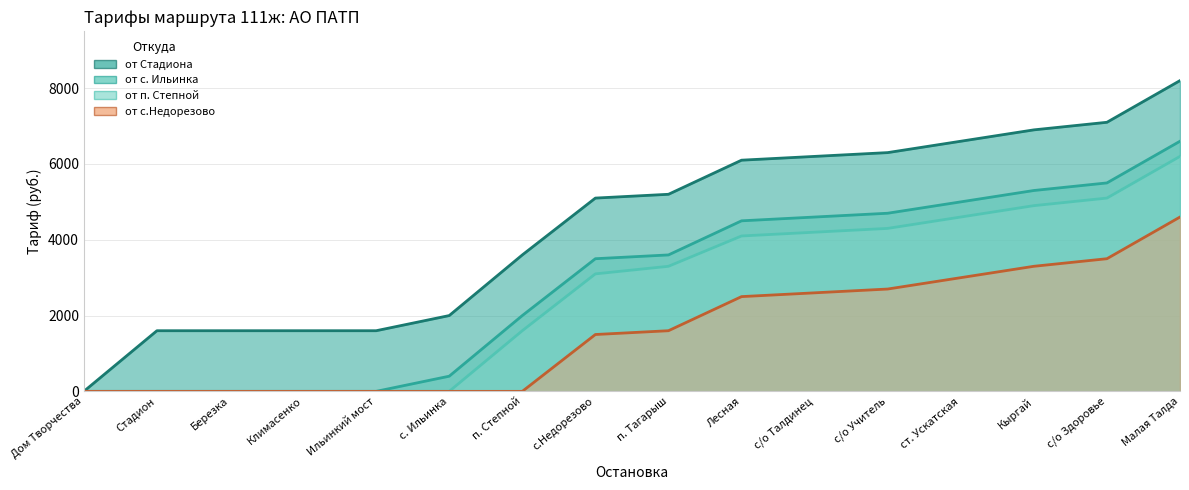

Reading left to right, transcribe all the data shown in this chart.

от Стадиона: Дом Творчества=0	Стадион=1600	Березка=1600	Климасенко=1600	Ильинкий мост=1600	с. Ильинка=2000	п. Степной=3600	с.Недорезово=5100	п. Тагарыш=5200	Лесная=6100	с/о Талдинец=6200	с/о Учитель=6300	ст. Ускатская=6600	Кыргай=6900	с/о Здоровье=7100	Малая Талда=8200
от с. Ильинка: Дом Творчества=0	Стадион=0	Березка=0	Климасенко=0	Ильинкий мост=0	с. Ильинка=400	п. Степной=2000	с.Недорезово=3500	п. Тагарыш=3600	Лесная=4500	с/о Талдинец=4600	с/о Учитель=4700	ст. Ускатская=5000	Кыргай=5300	с/о Здоровье=5500	Малая Талда=6600
от п. Степной: Дом Творчества=0	Стадион=0	Березка=0	Климасенко=0	Ильинкий мост=0	с. Ильинка=0	п. Степной=1600	с.Недорезово=3100	п. Тагарыш=3300	Лесная=4100	с/о Талдинец=4200	с/о Учитель=4300	ст. Ускатская=4600	Кыргай=4900	с/о Здоровье=5100	Малая Талда=6200
от с.Недорезово: Дом Творчества=0	Стадион=0	Березка=0	Климасенко=0	Ильинкий мост=0	с. Ильинка=0	п. Степной=0	с.Недорезово=1500	п. Тагарыш=1600	Лесная=2500	с/о Талдинец=2600	с/о Учитель=2700	ст. Ускатская=3000	Кыргай=3300	с/о Здоровье=3500	Малая Талда=4600